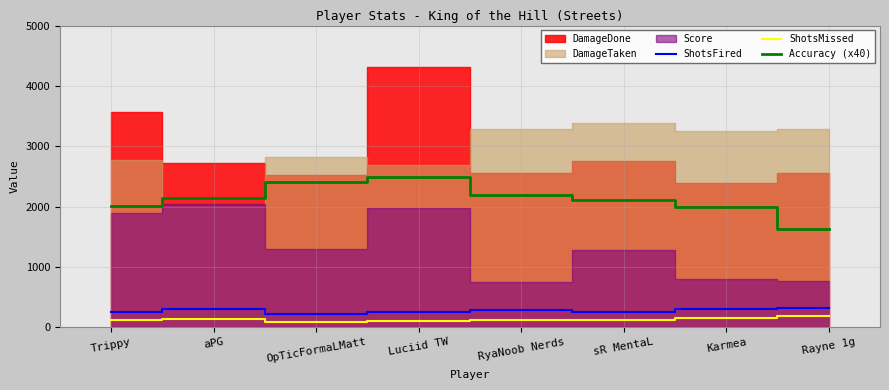

At which label is ShotsFired closest to 274?

RyaNoob Nerds